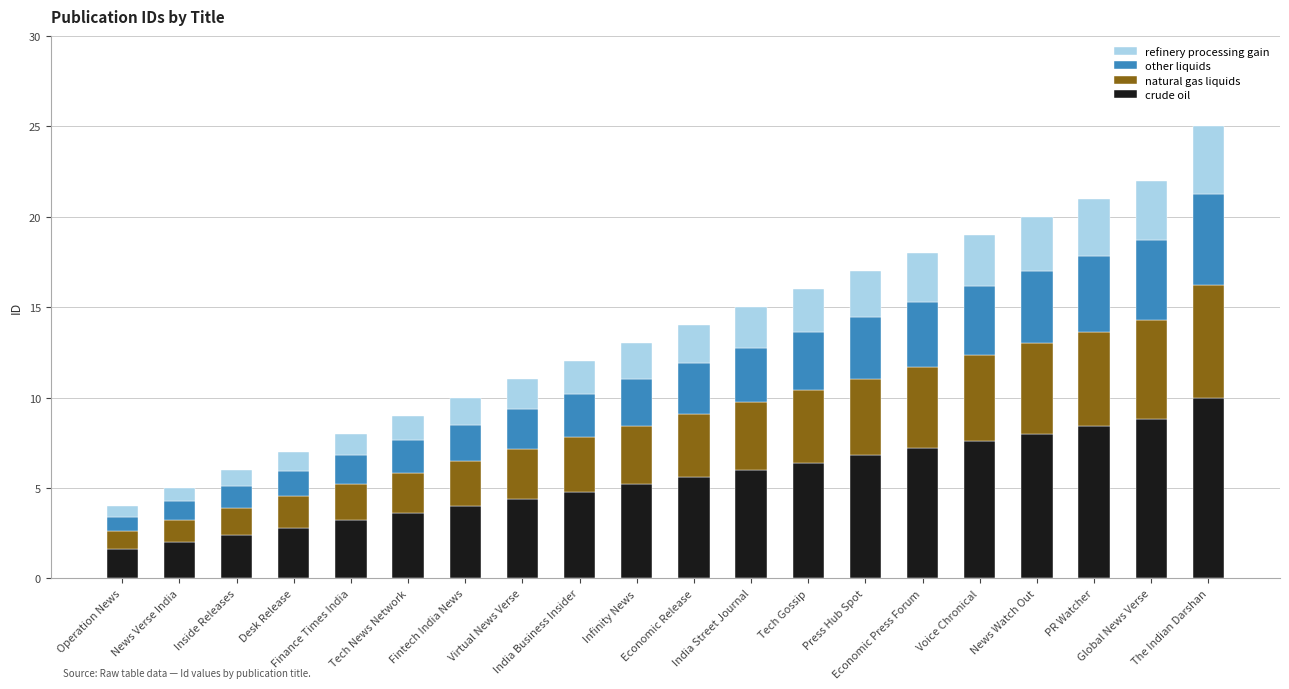

What is the lowest value of the crude oil series?

1.6